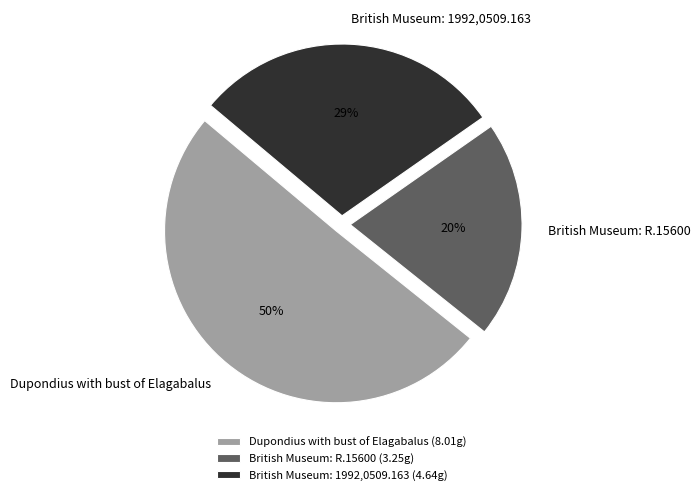

To the nearest percent, what percentage of the pie is British Museum: 1992,0509.163?

29%